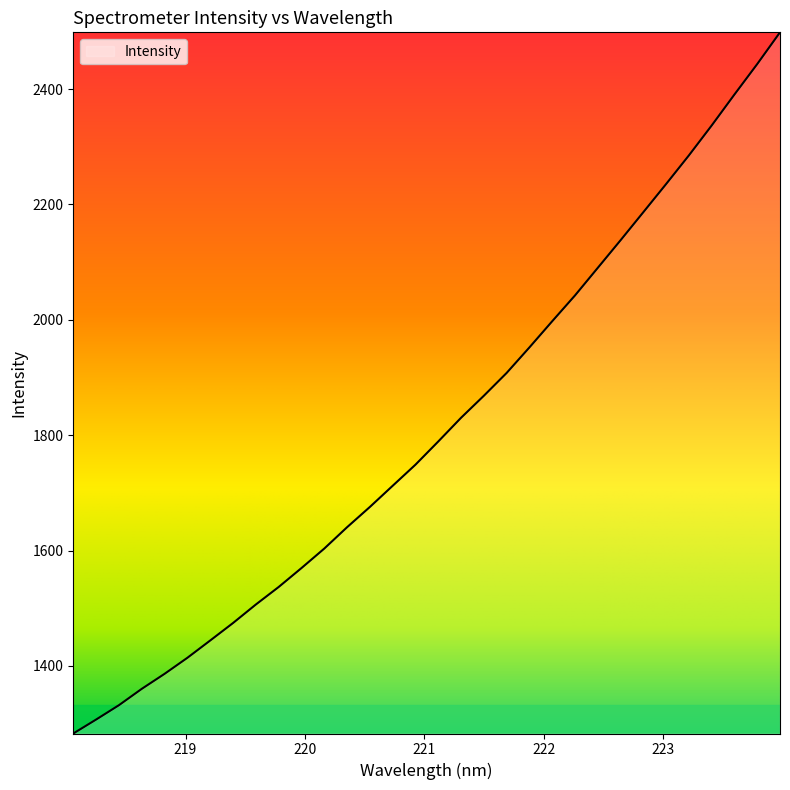

What is the greatest value displayed?

2498.5